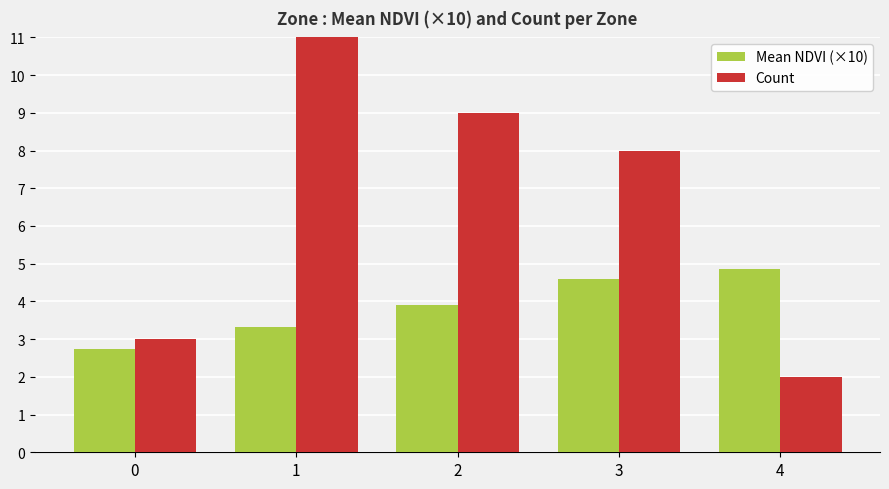

Read the Mean NDVI (×10) value at 4.

4.9